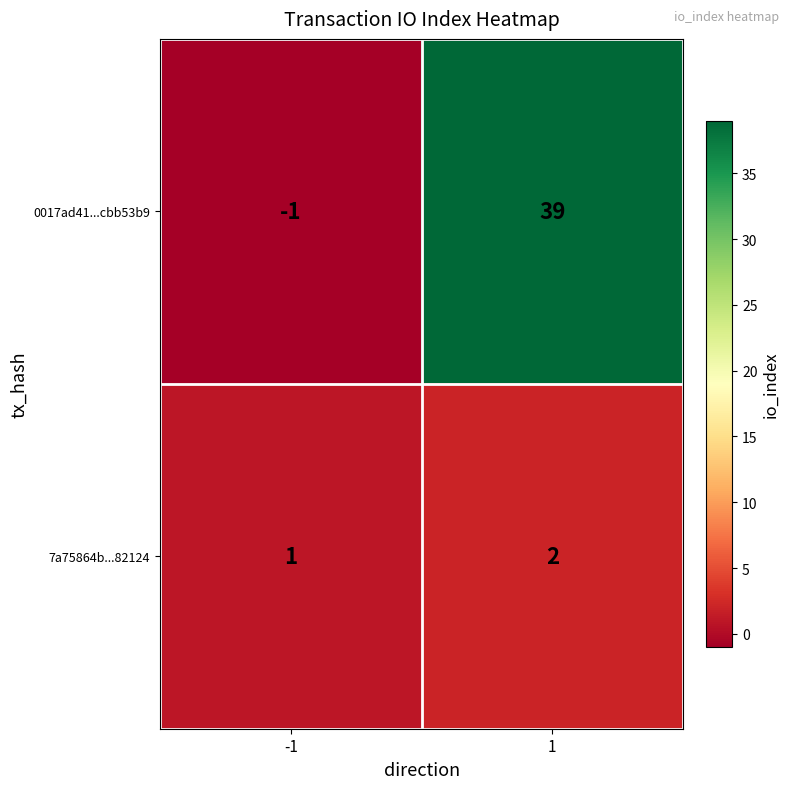

What is the approximate value of 0017ad41...cbb53b9 at 1?

39